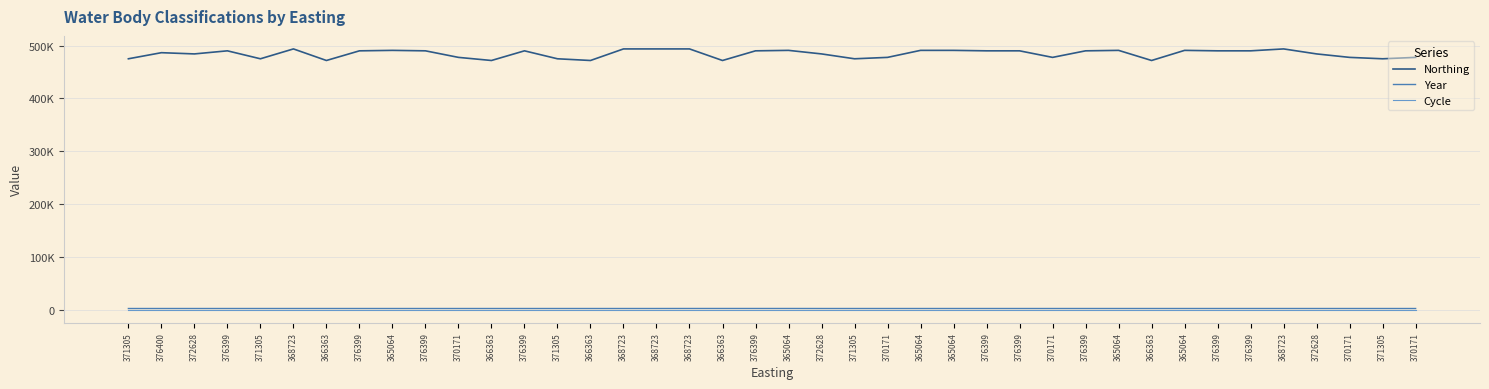

Is this an area chart (filled region under the line)?

No